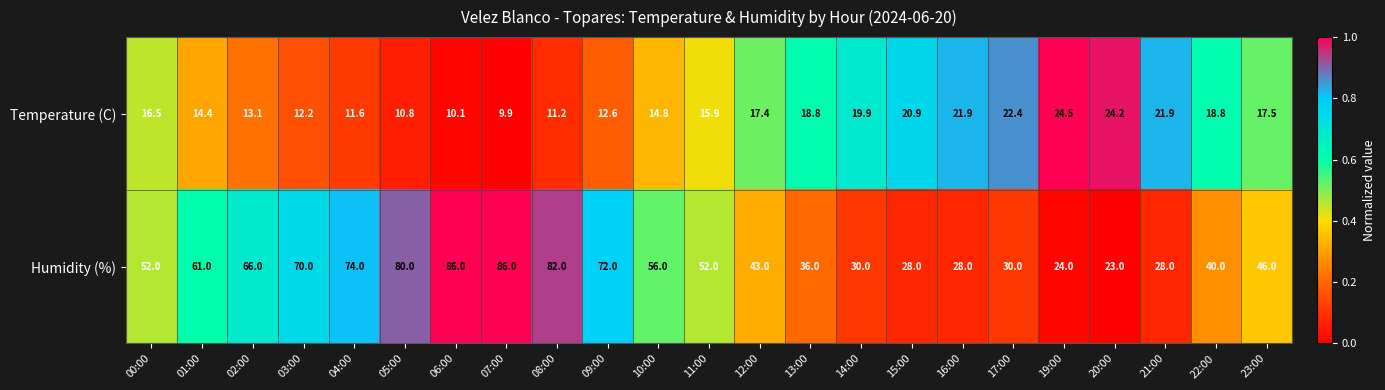

What is the greatest value displayed?

86.0